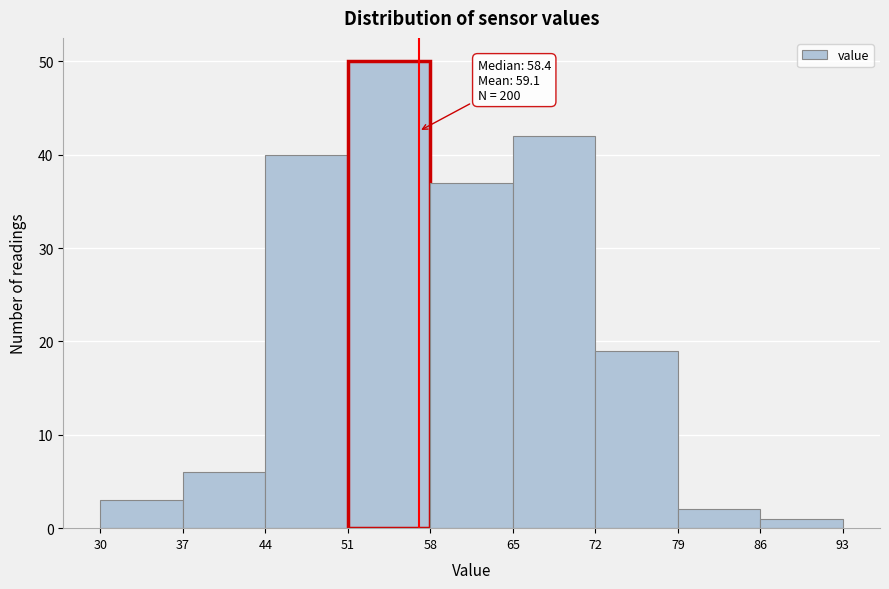

Over which range of the x-axis is the bar tallest?

51 to 58